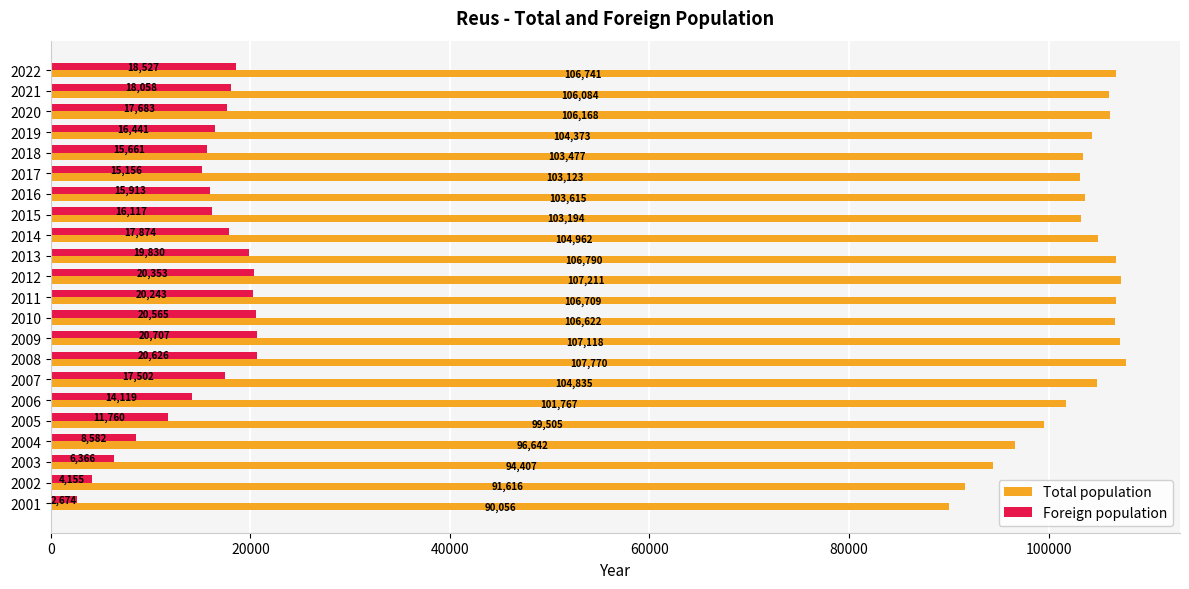

Count the number of data series in this chart.

2